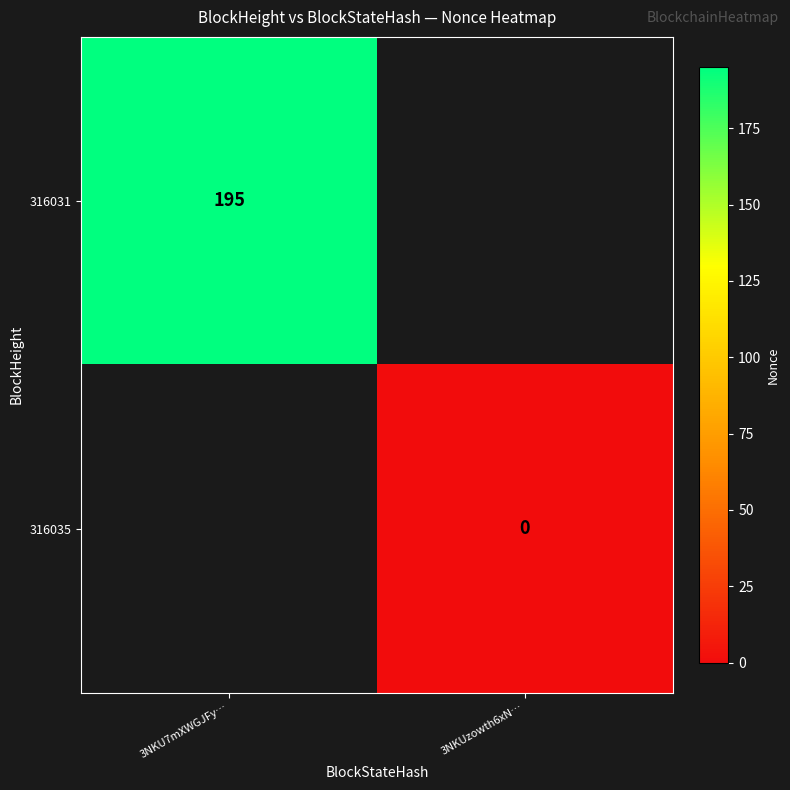

The 316031 series shows 195 at 3NKU7mXWGJFy…. True or false?

True